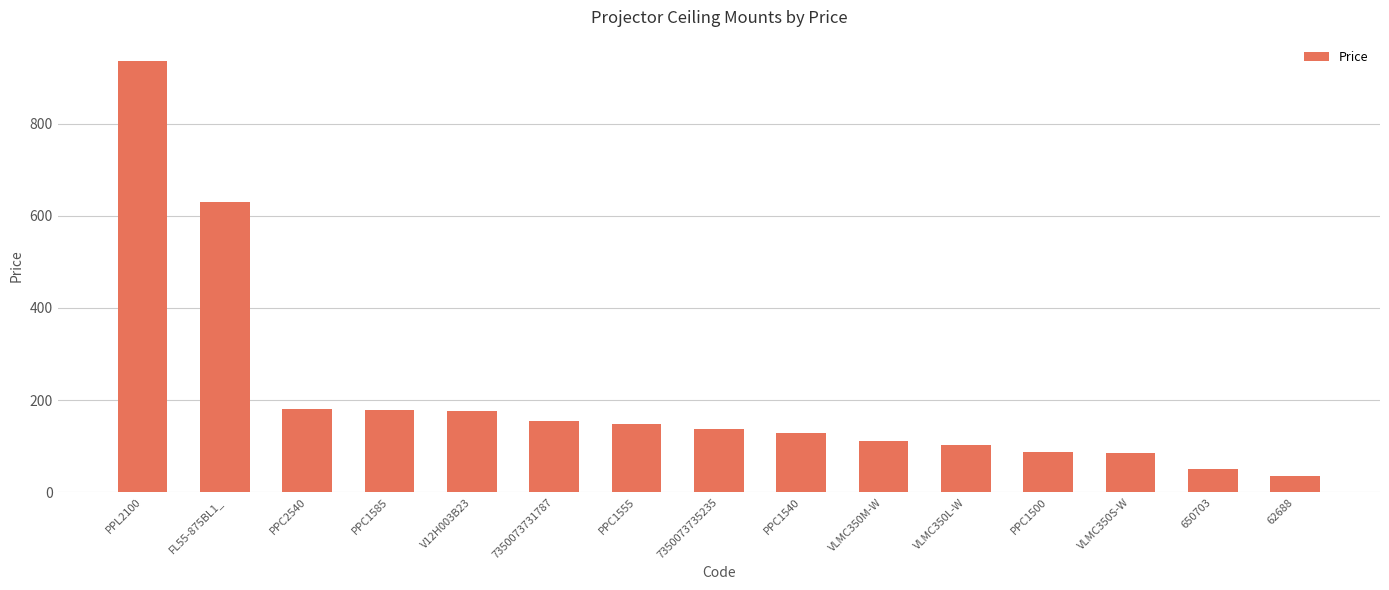

How many data points are less than 137?

7